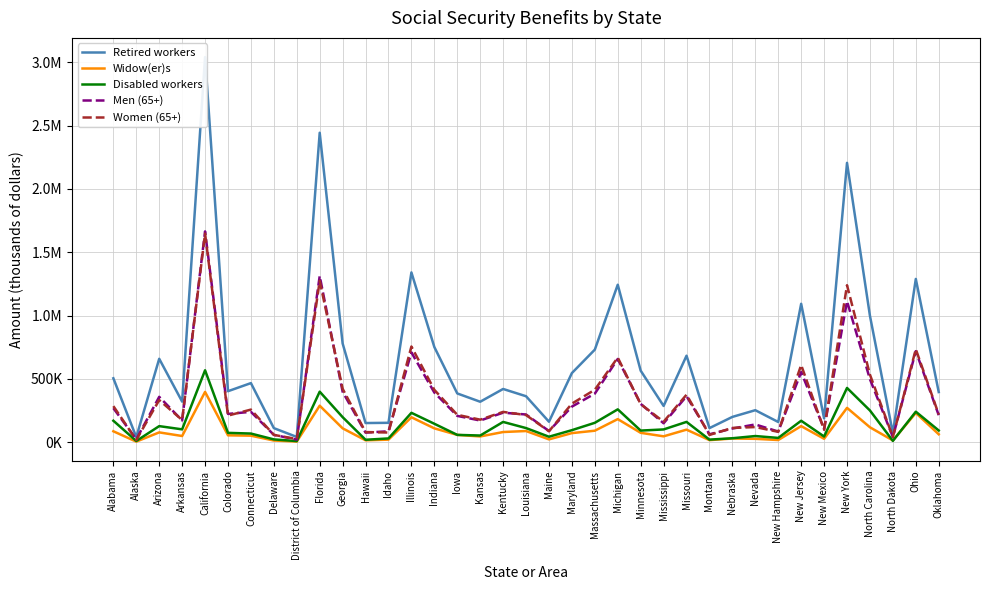

Which label corresponds to the smallest value in the chart?

Alaska